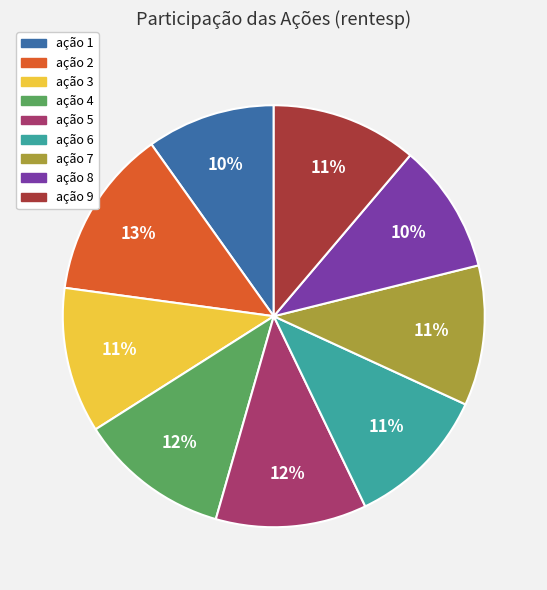

To the nearest percent, what percentage of the pie is ação 5?

12%